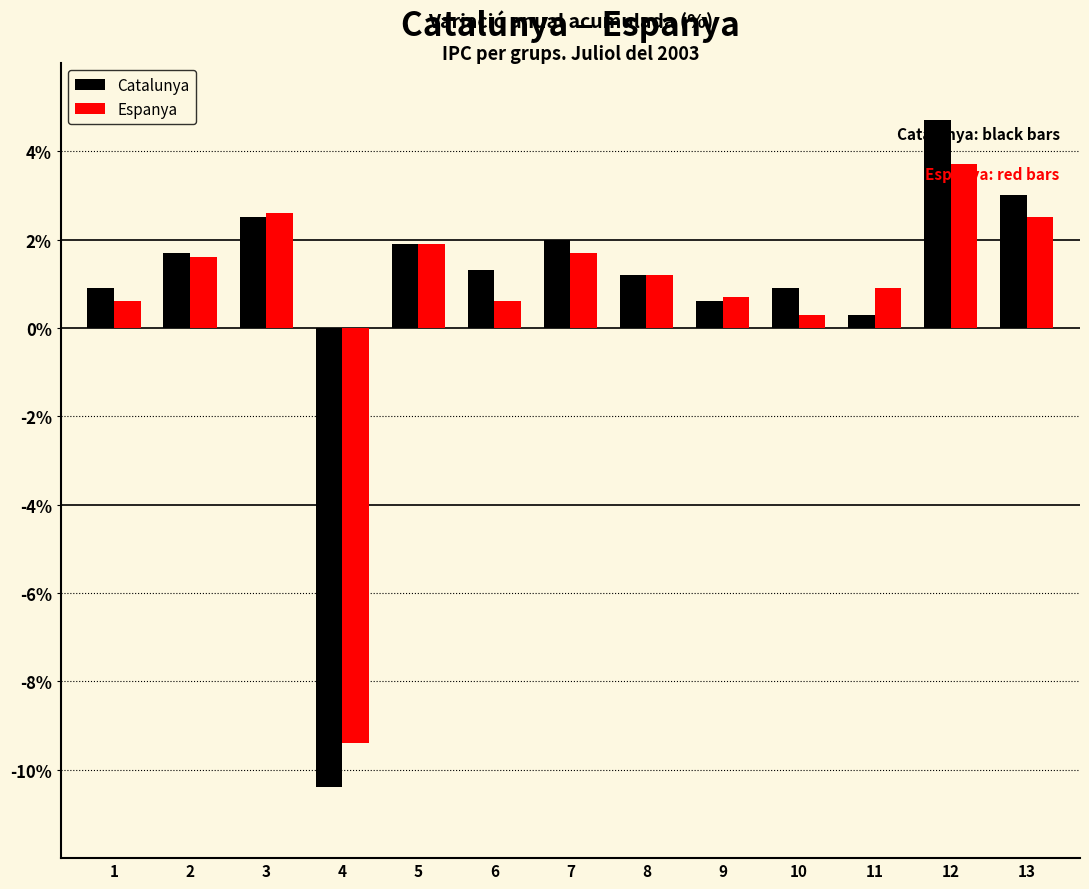

Reading right to left, list all the values displayed in this chart.

Catalunya: 3.0	4.7	0.3	0.9	0.6	1.2	2.0	1.3	1.9	-10.4	2.5	1.7	0.9
Espanya: 2.5	3.7	0.9	0.3	0.7	1.2	1.7	0.6	1.9	-9.4	2.6	1.6	0.6